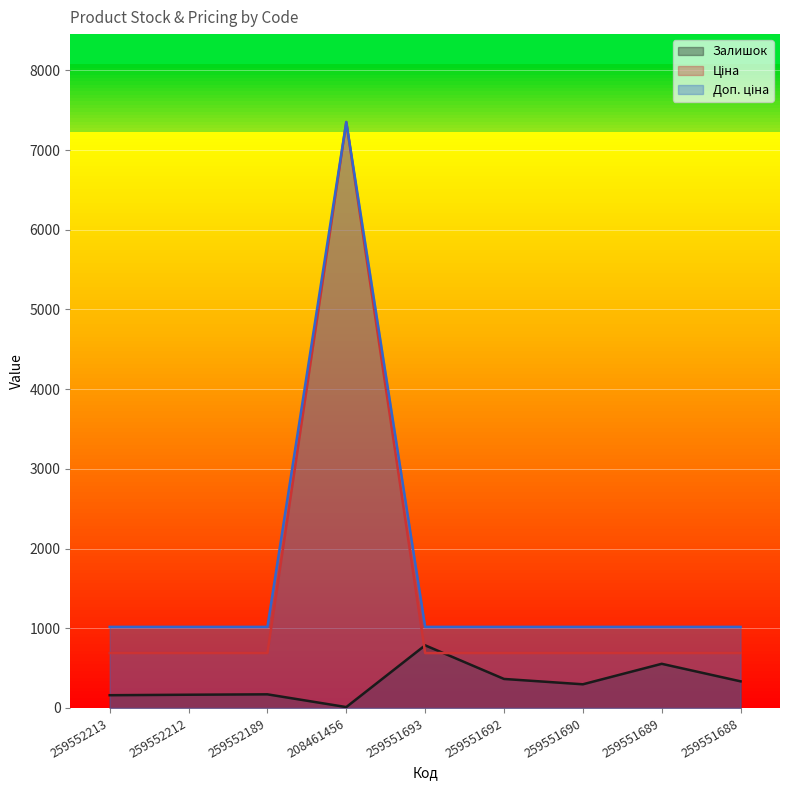

Reading left to right, what are all the values shown in this chart?

Залишок: 160.0	166.0	171.0	11.0	786.0	364.0	297.0	554.0	334.0
Ціна: 688.7	688.7	688.7	7351.2	688.7	688.7	688.7	688.7	688.7
Доп. ціна: 1017.2	1017.2	1017.2	7351.2	1017.2	1017.2	1017.2	1017.2	1017.2